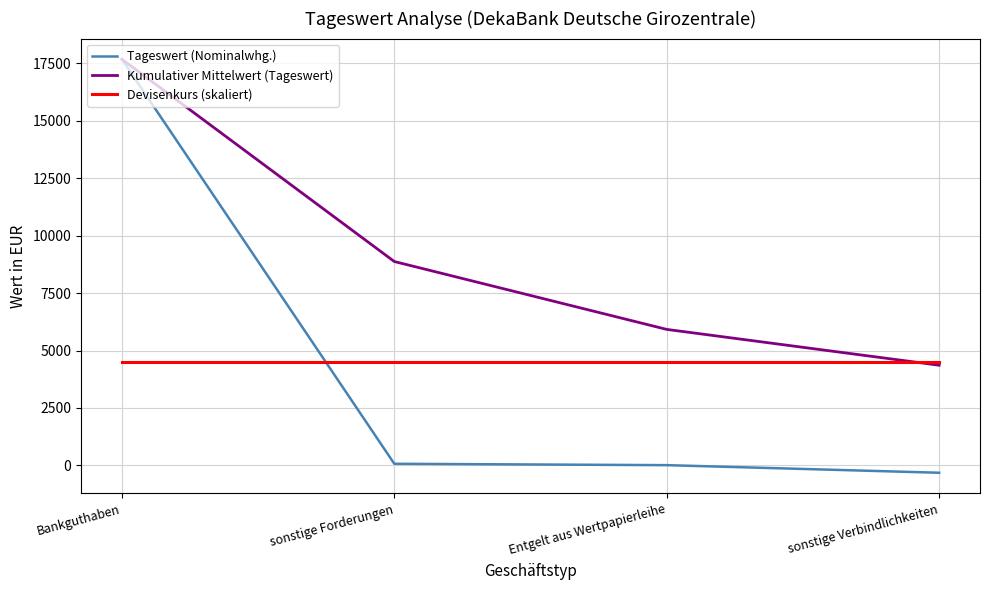

Which series has the largest total across all categories?

Kumulativer Mittelwert (Tageswert)